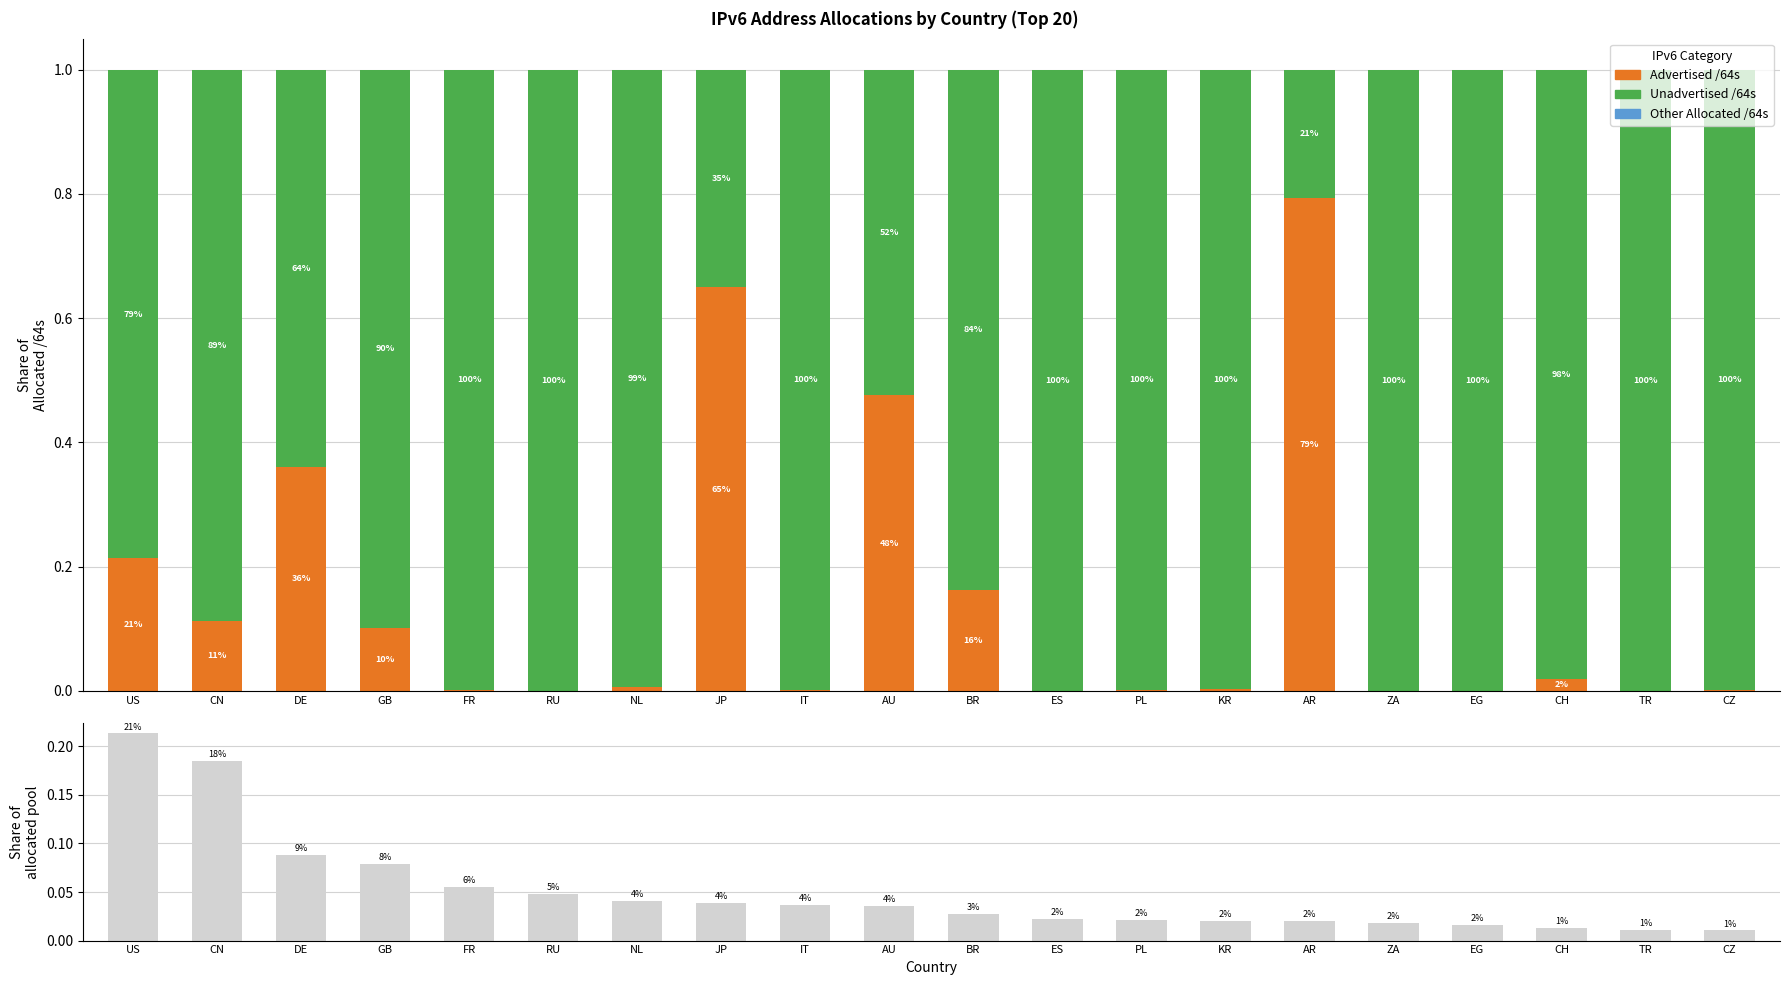

The value of Unadvertised /64s at JP is 0.4. True or false?

True